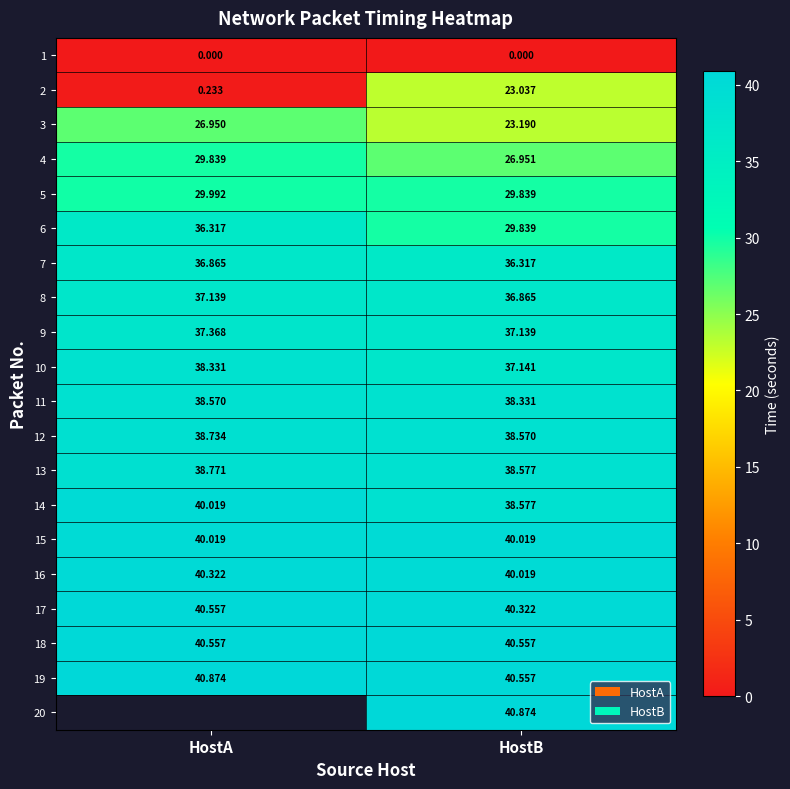

At how many categories does at least one series exceed 28?

2